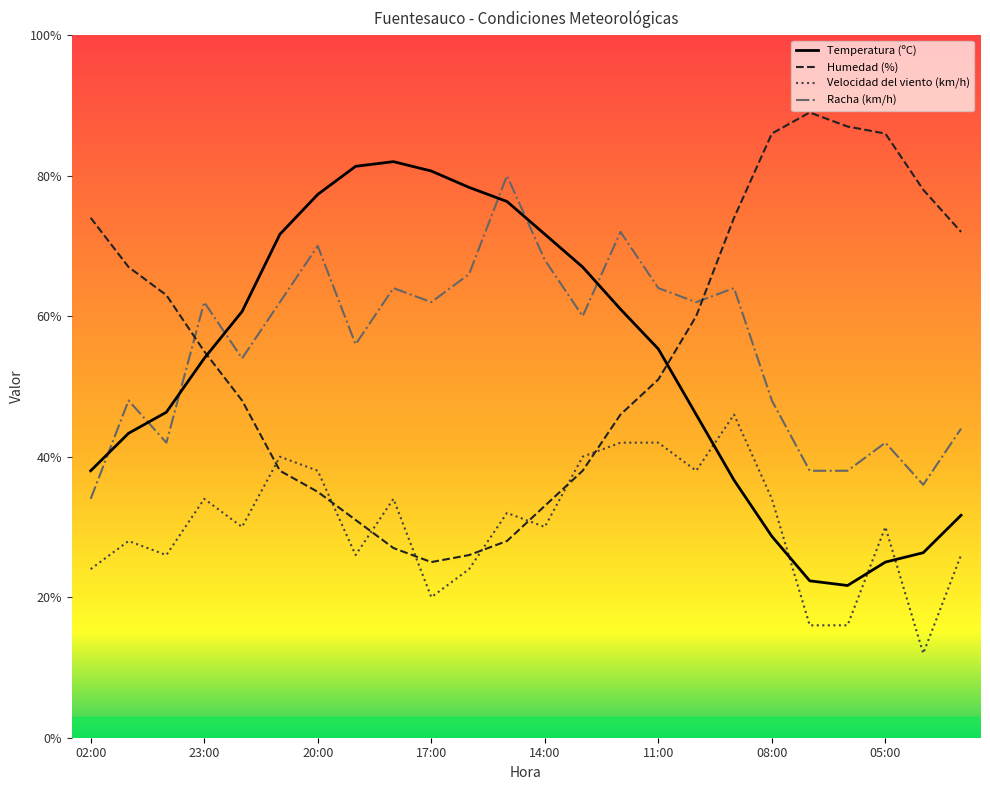

What position from the left is 03:00?

24